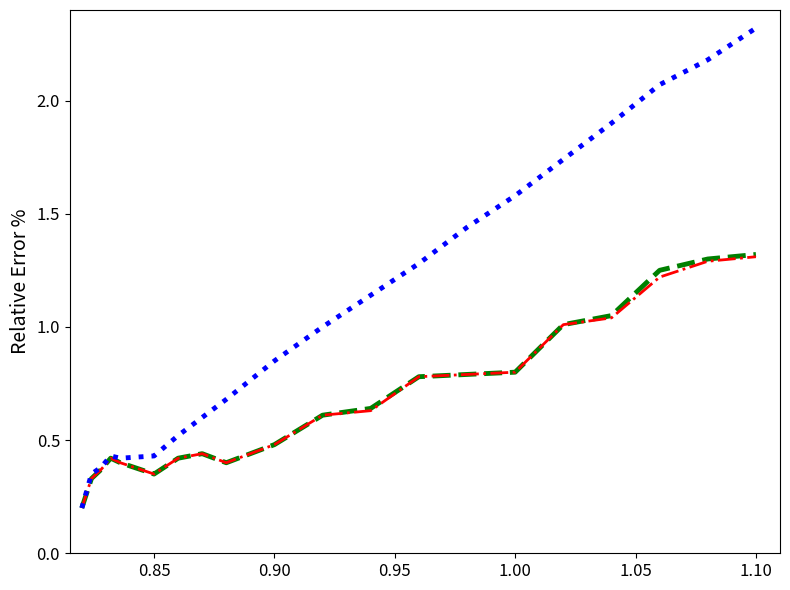

What is the greatest value displayed?

2.3